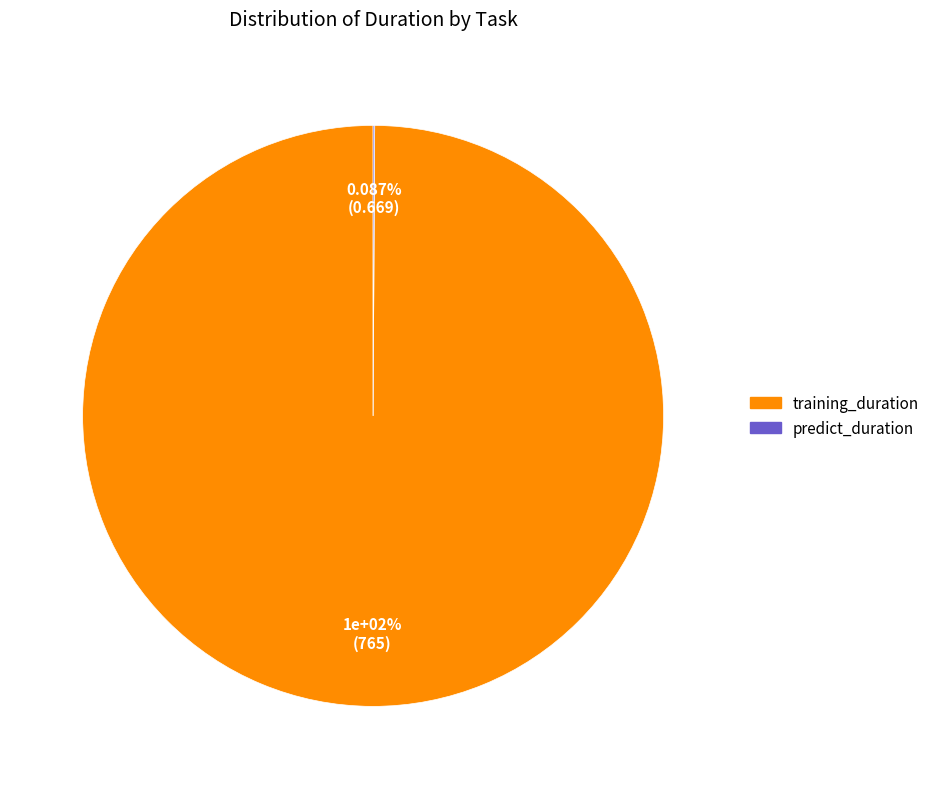

What percentage do predict_duration and training_duration together represent?

100.0%